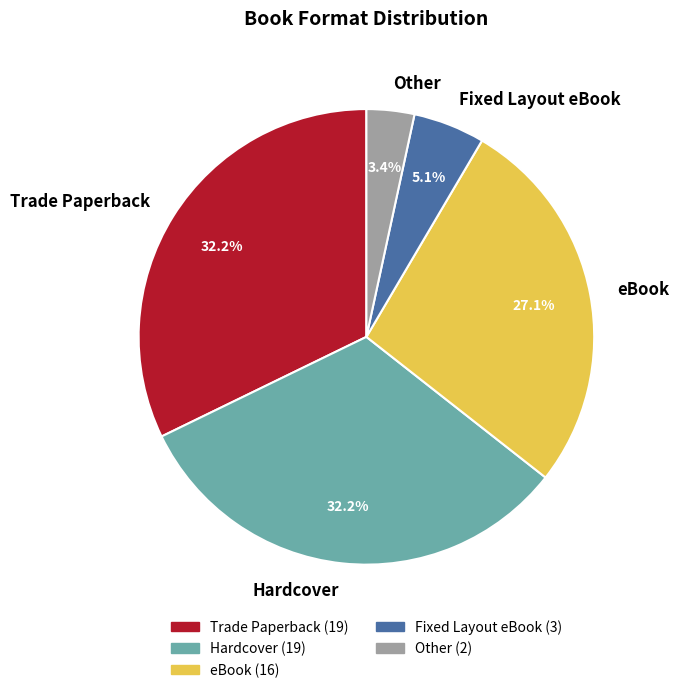

True or false: Trade Paperback accounts for 32% of the total.

True